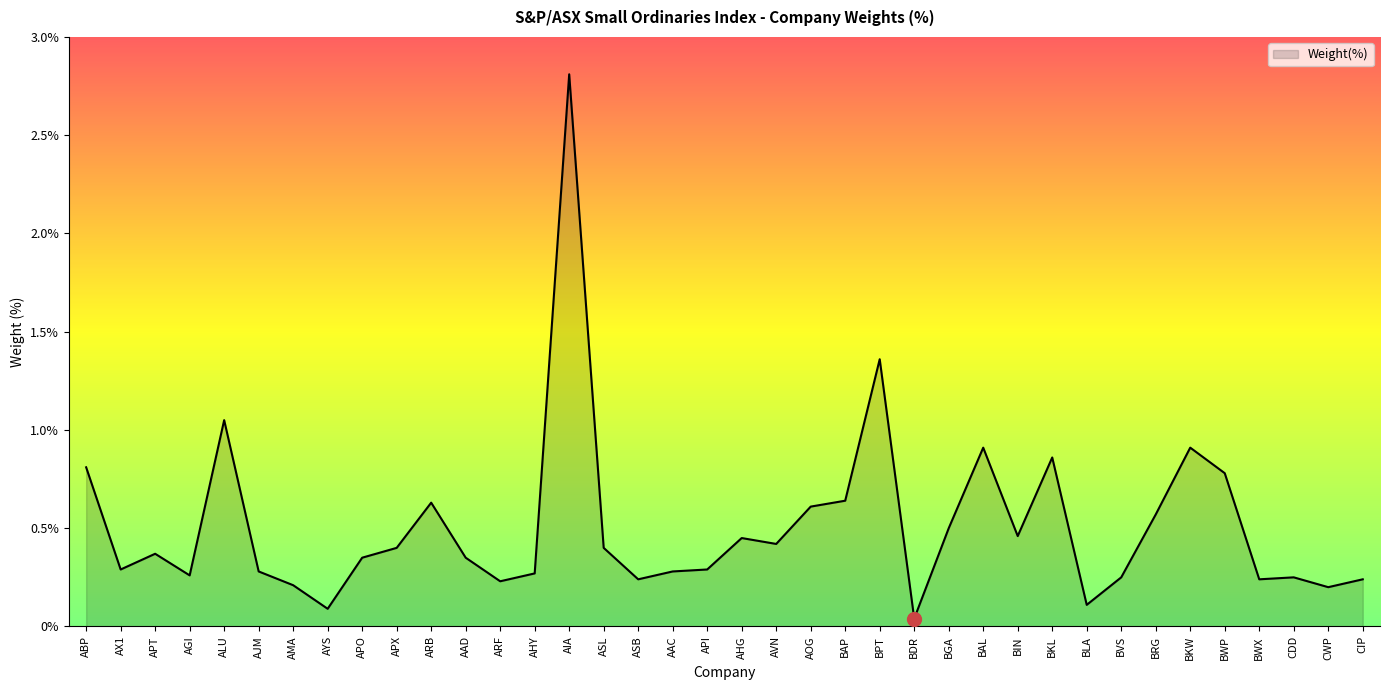

What position from the left is BKL?

29